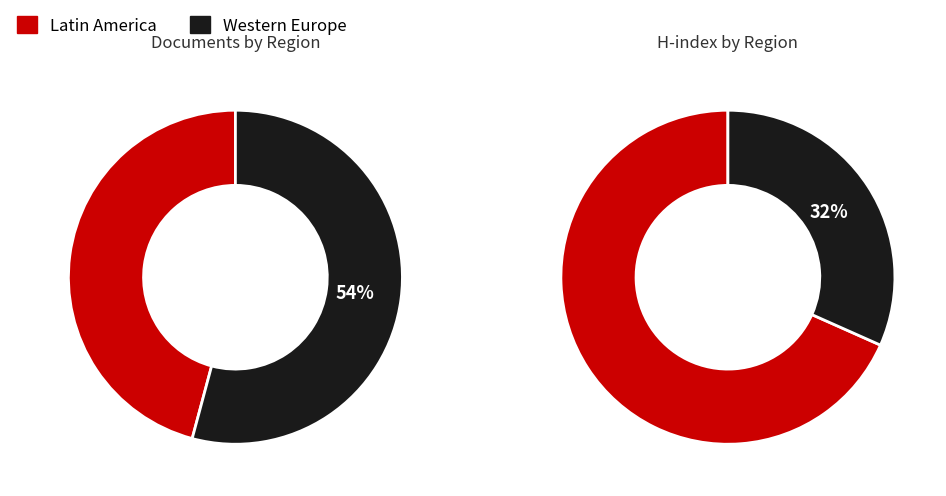

Count the number of slices in the pie.

2